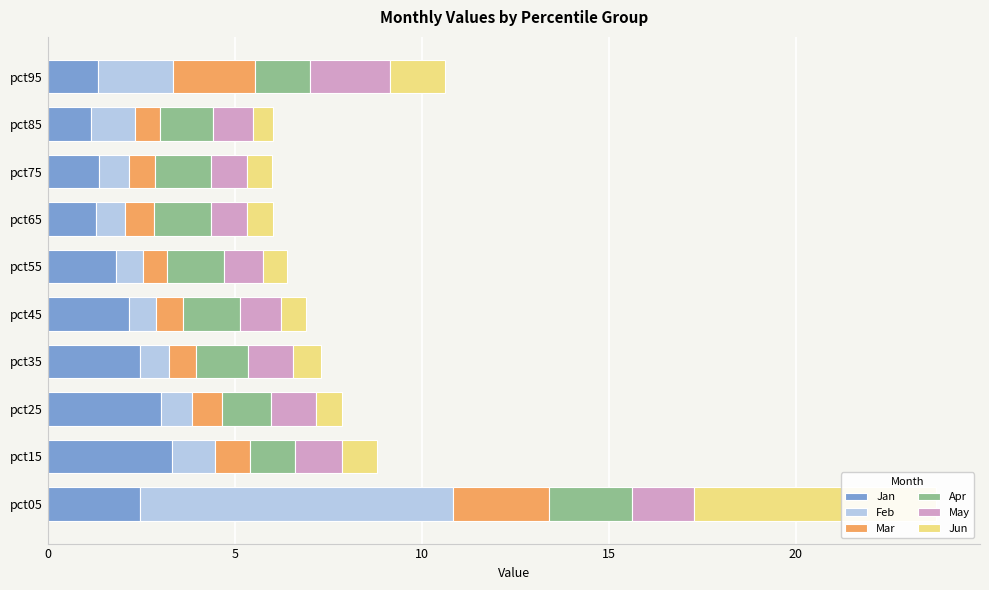

Reading left to right, extract all data points from this chart.

Jan: 2.5	3.3	3.0	2.5	2.2	1.8	1.3	1.4	1.2	1.3
Feb: 8.4	1.1	0.8	0.8	0.7	0.7	0.8	0.8	1.2	2.0
Mar: 2.6	0.9	0.8	0.7	0.7	0.6	0.8	0.7	0.7	2.2
Apr: 2.2	1.2	1.3	1.4	1.5	1.5	1.5	1.5	1.4	1.5
May: 1.7	1.3	1.2	1.2	1.1	1.0	1.0	1.0	1.1	2.1
Jun: 6.5	0.9	0.7	0.7	0.7	0.7	0.7	0.7	0.5	1.5